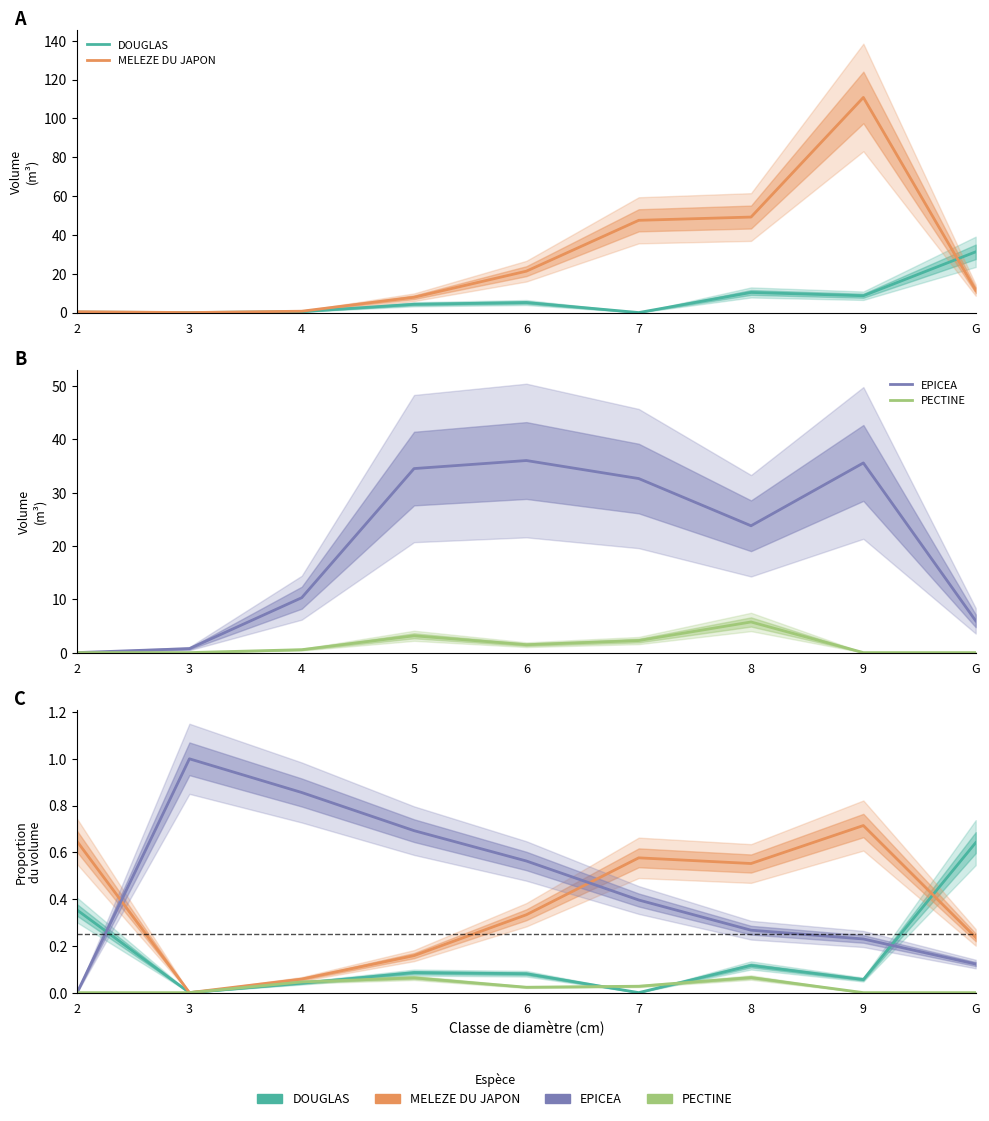

What is the label of the 7th point from the left?

8